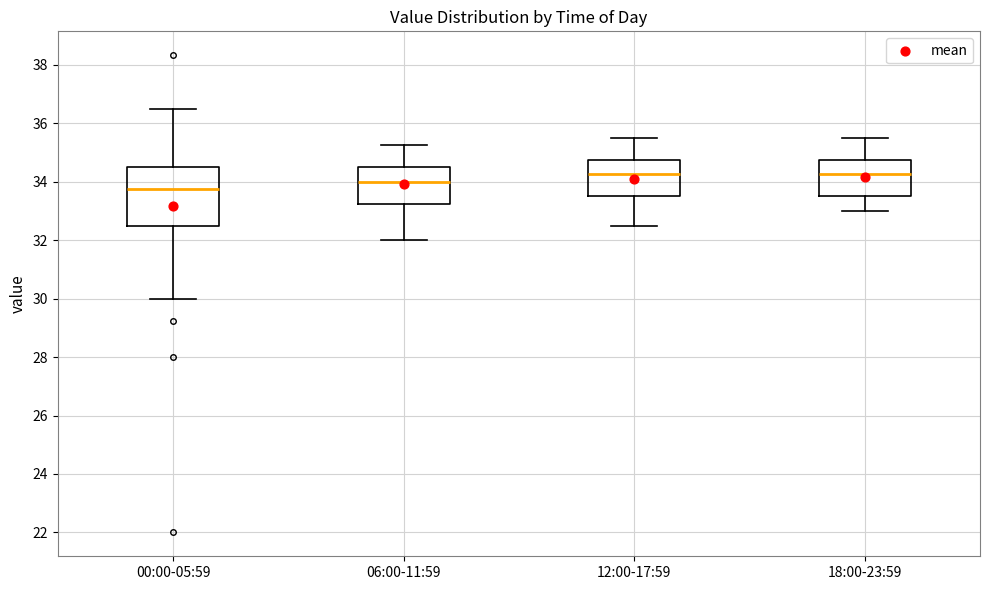

Which box is the tallest, from its lower edge to its upper edge?

00:00-05:59